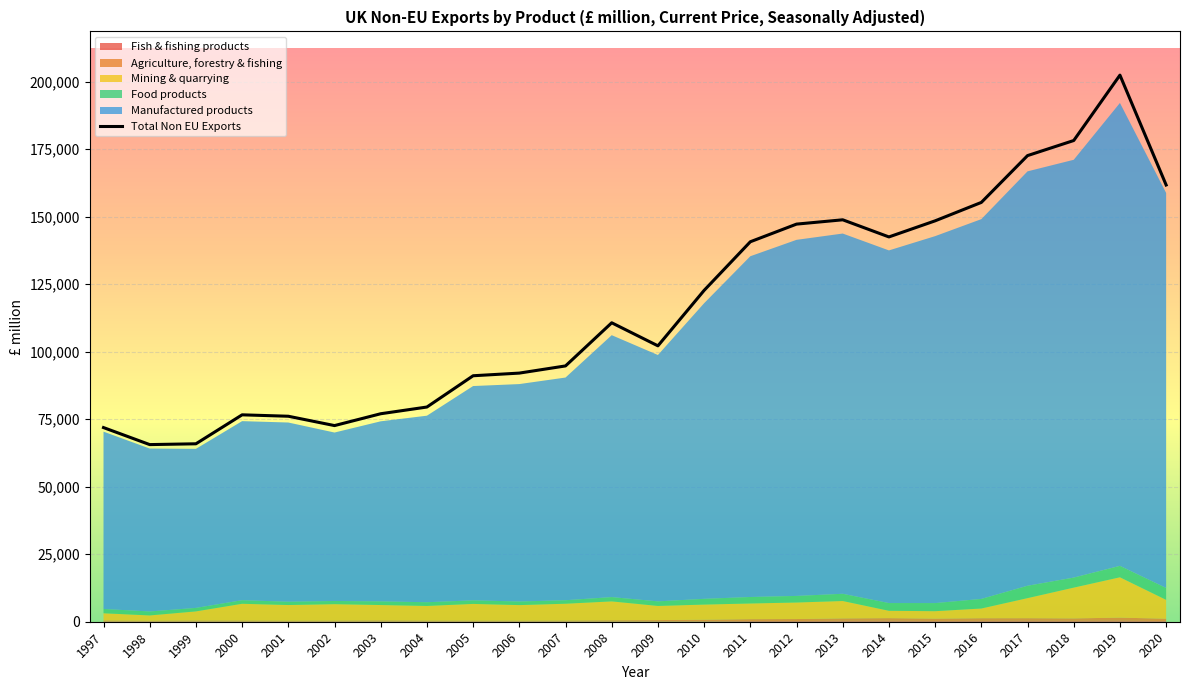

What is the smallest value displayed?

65582